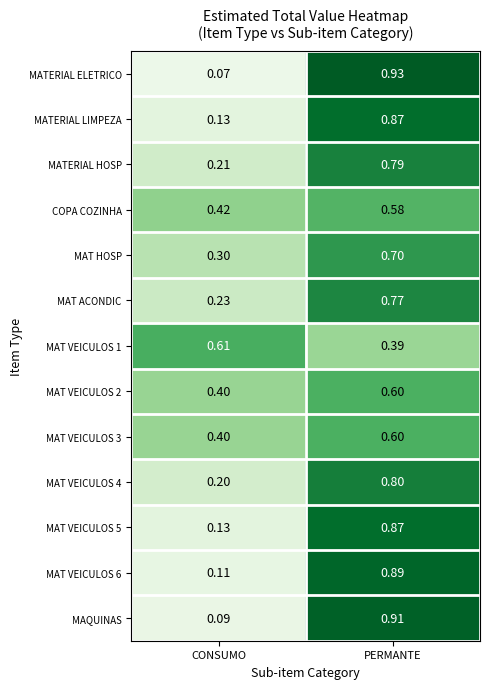

Which category has the highest value across all series?

PERMANTE